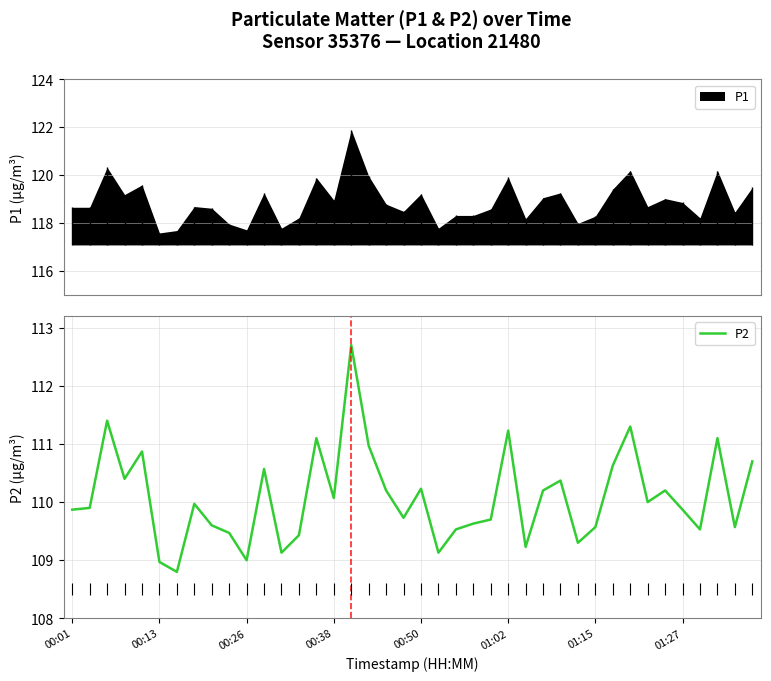

Which category has the highest value across all series?

16